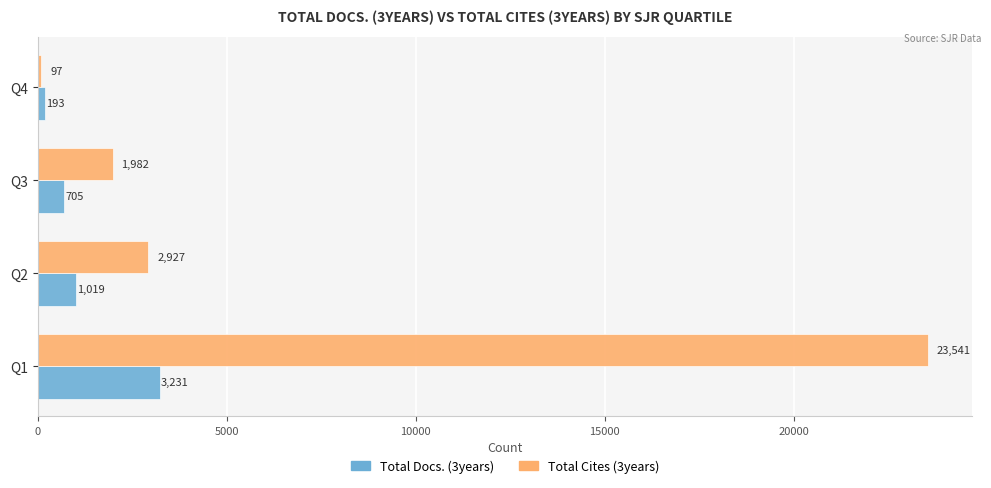

List the series in order of their overall mean, highest first.

Total Cites (3years), Total Docs. (3years)